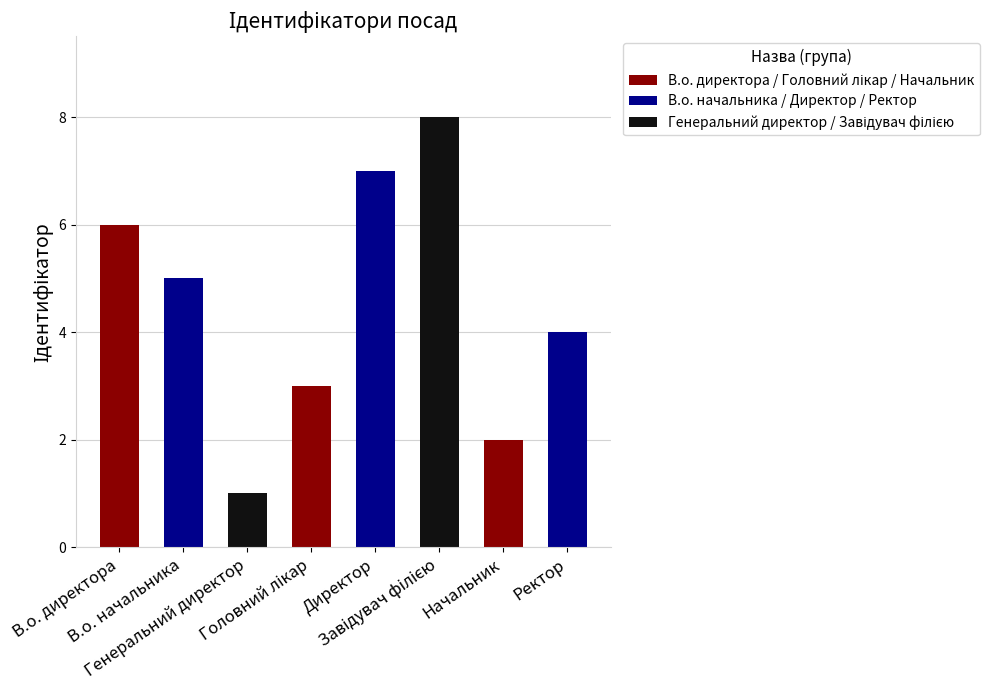

Is it true that the value at В.о. директора is 11?

False